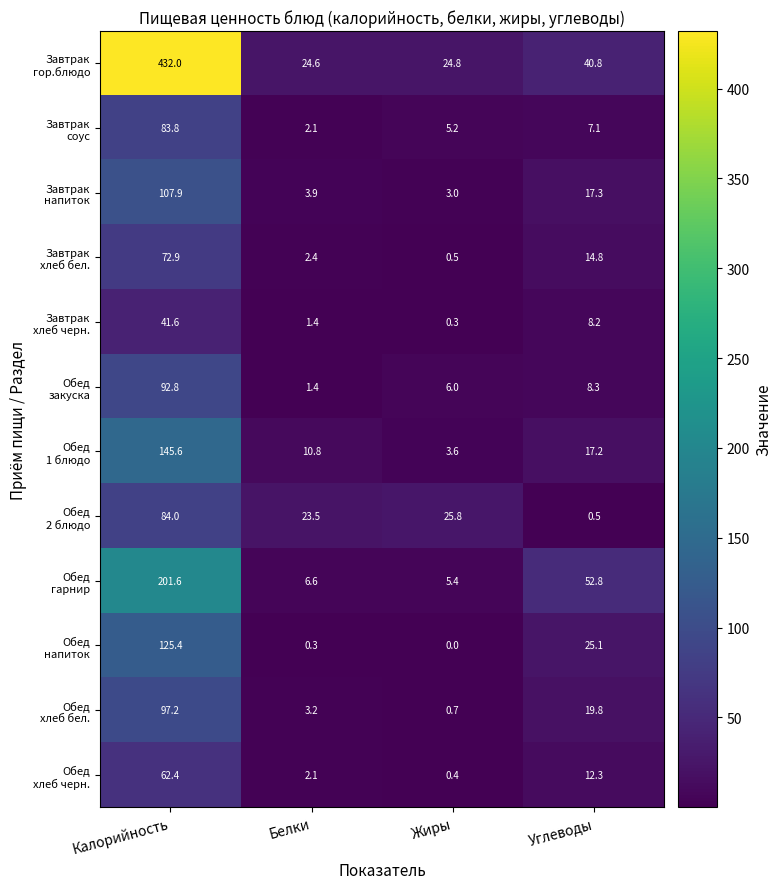

How many categories are shown in the chart?

4